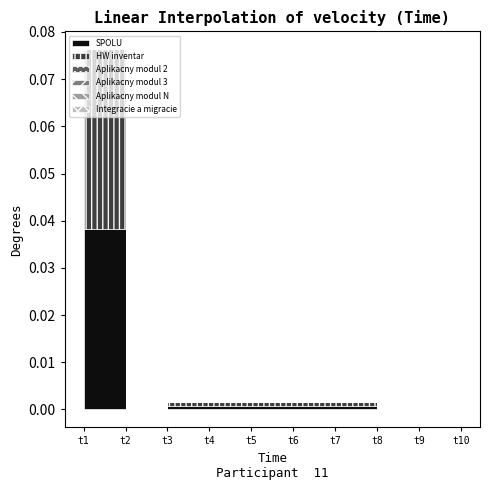

Which category has the highest value across all series?

t1